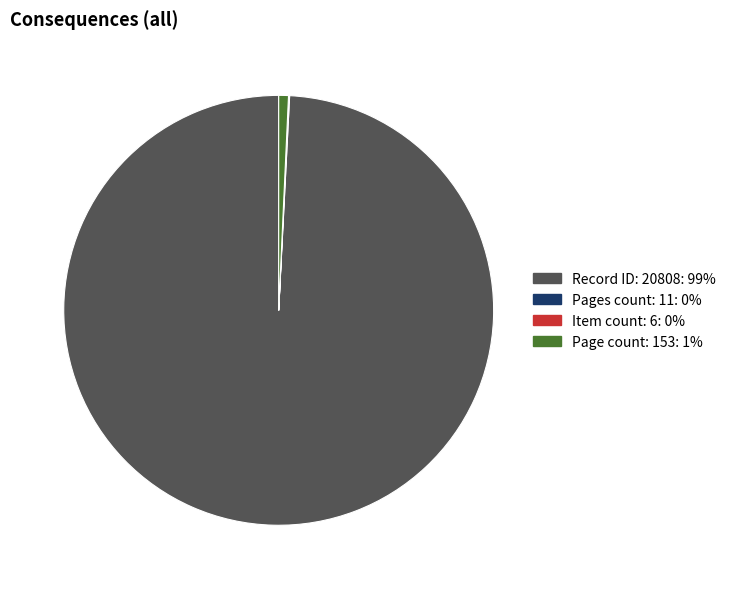

Does any single category account for the majority?

Yes